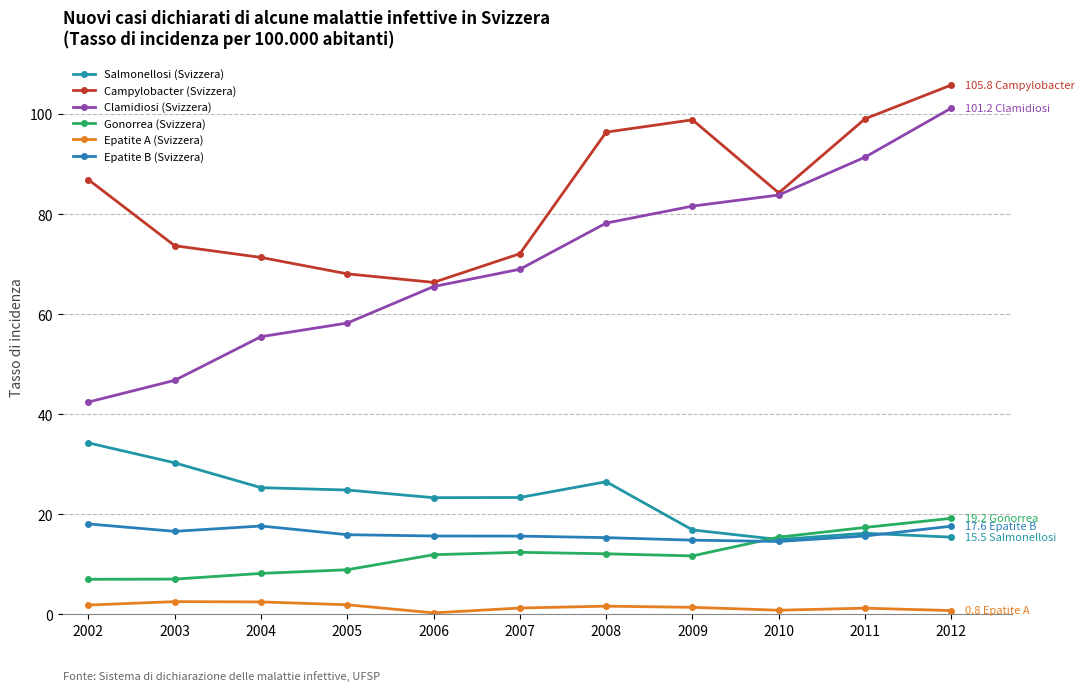

Reading left to right, list all the values displayed in this chart.

Salmonellosi (Svizzera): 2002=34.3	2003=30.3	2004=25.4	2005=24.9	2006=23.4	2007=23.4	2008=26.5	2009=16.9	2010=15.0	2011=16.2	2012=15.5
Campylobacter (Svizzera): 2002=86.9	2003=73.7	2004=71.4	2005=68.1	2006=66.4	2007=72.1	2008=96.4	2009=98.9	2010=84.3	2011=99.1	2012=105.8
Clamidiosi (Svizzera): 2002=42.5	2003=46.8	2004=55.5	2005=58.3	2006=65.6	2007=69.0	2008=78.2	2009=81.6	2010=83.9	2011=91.4	2012=101.2
Gonorrea (Svizzera): 2002=7.0	2003=7.1	2004=8.2	2005=8.9	2006=11.9	2007=12.4	2008=12.1	2009=11.7	2010=15.5	2011=17.4	2012=19.2
Epatite A (Svizzera): 2002=1.9	2003=2.6	2004=2.5	2005=1.9	2006=0.3	2007=1.3	2008=1.7	2009=1.4	2010=0.8	2011=1.3	2012=0.8
Epatite B (Svizzera): 2002=18.1	2003=16.6	2004=17.7	2005=15.9	2006=15.7	2007=15.7	2008=15.4	2009=14.9	2010=14.6	2011=15.7	2012=17.6